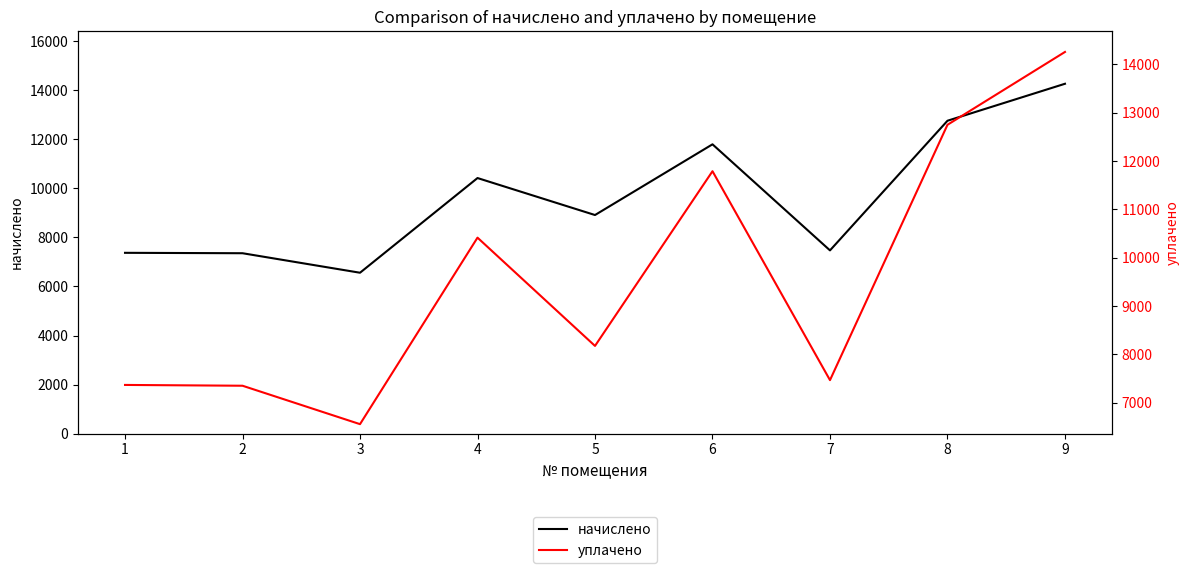

The value of начислено at 2 is 4069.7. True or false?

False